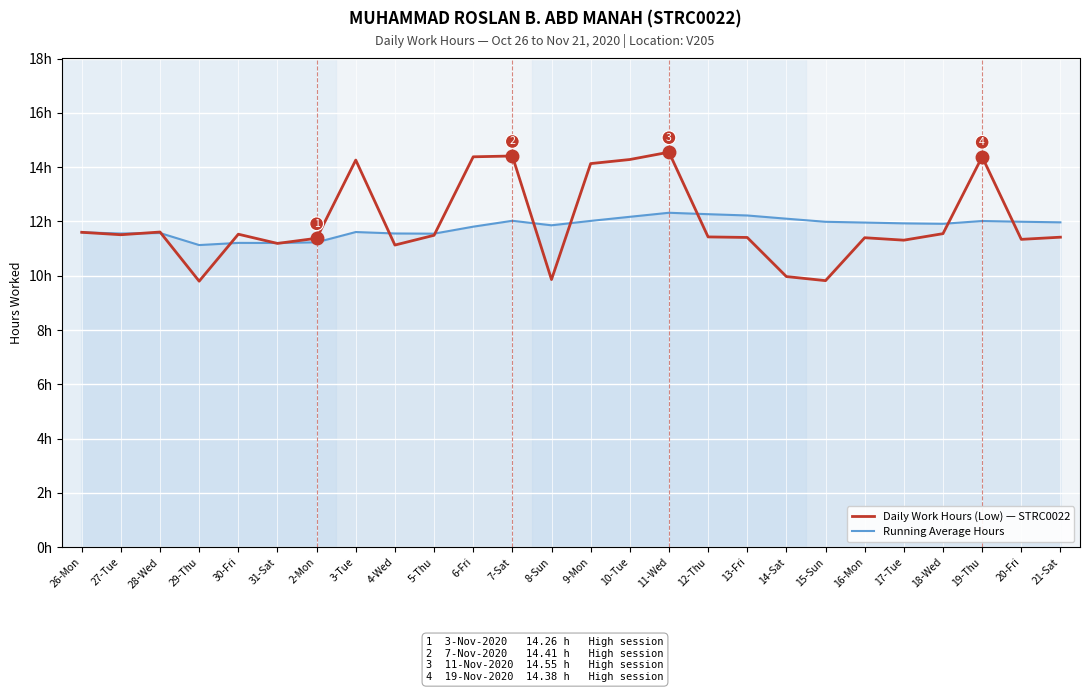

What value does the Running Average Hours series have at 7-Sat?

12.0